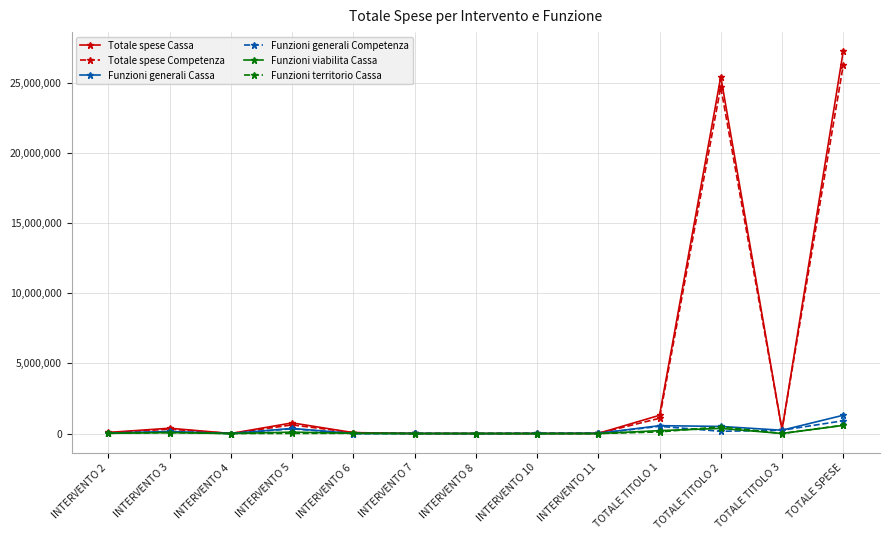

True or false: Funzioni generali Competenza has more than 2 interior local peaks.

True